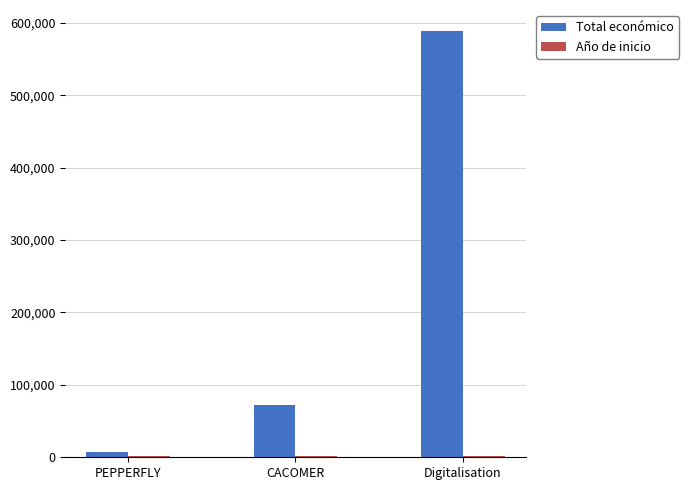

Count the number of data series in this chart.

2